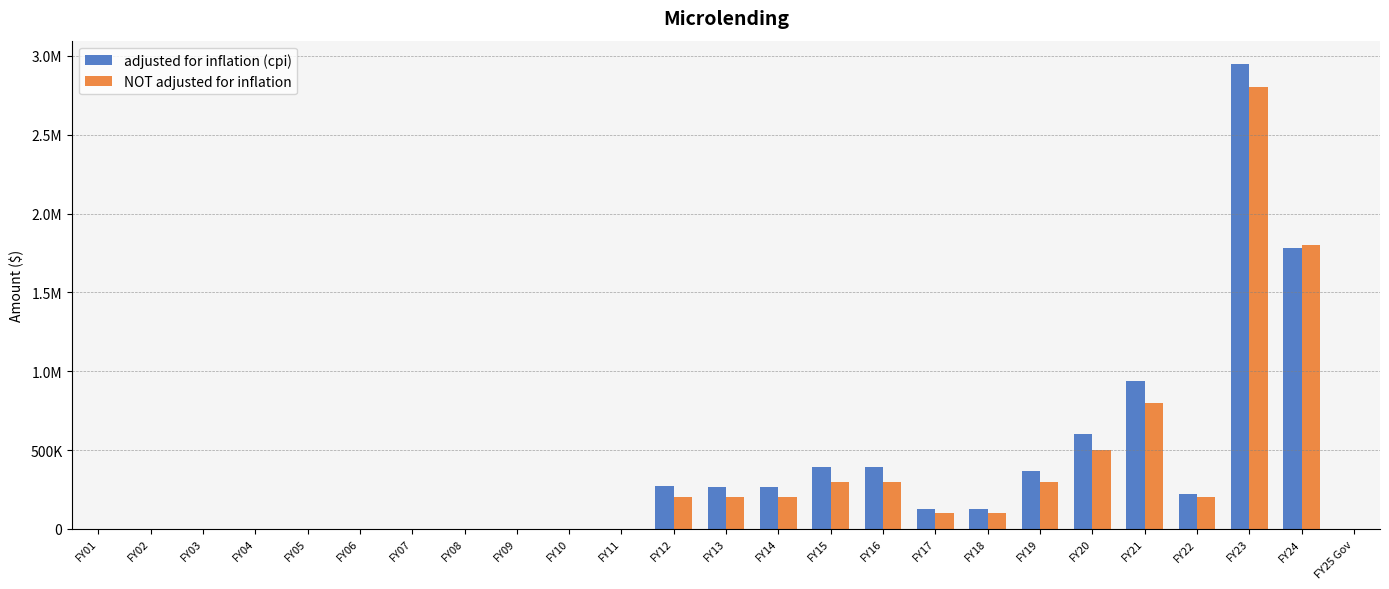

The value of NOT adjusted for inflation at FY23 is 2800000. True or false?

True